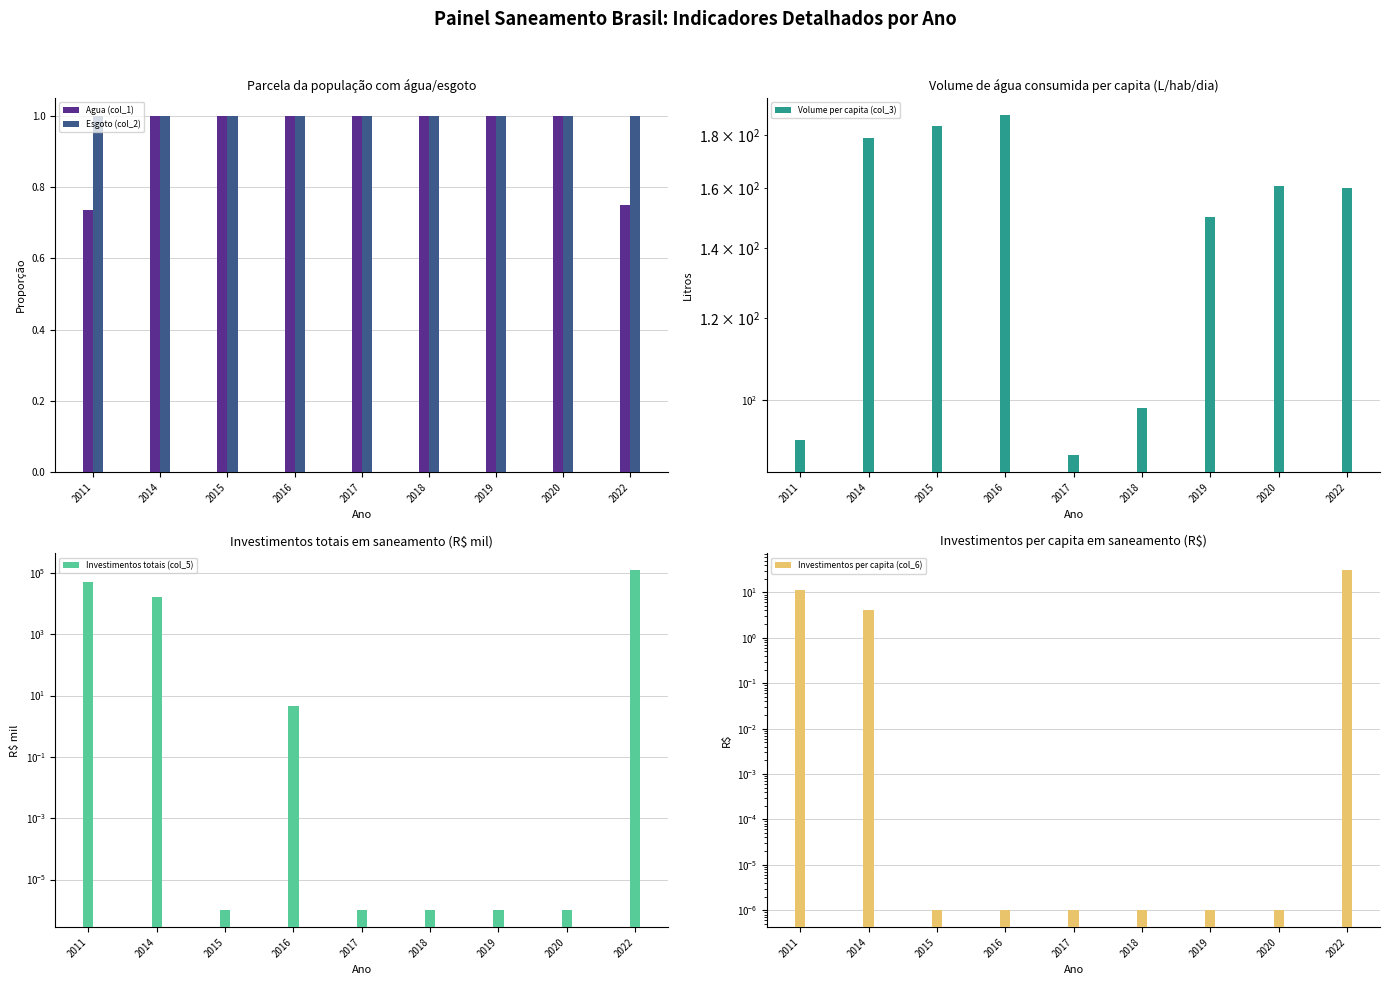

Which series has the largest range (max minus min)?

Investimentos totais (col_5)